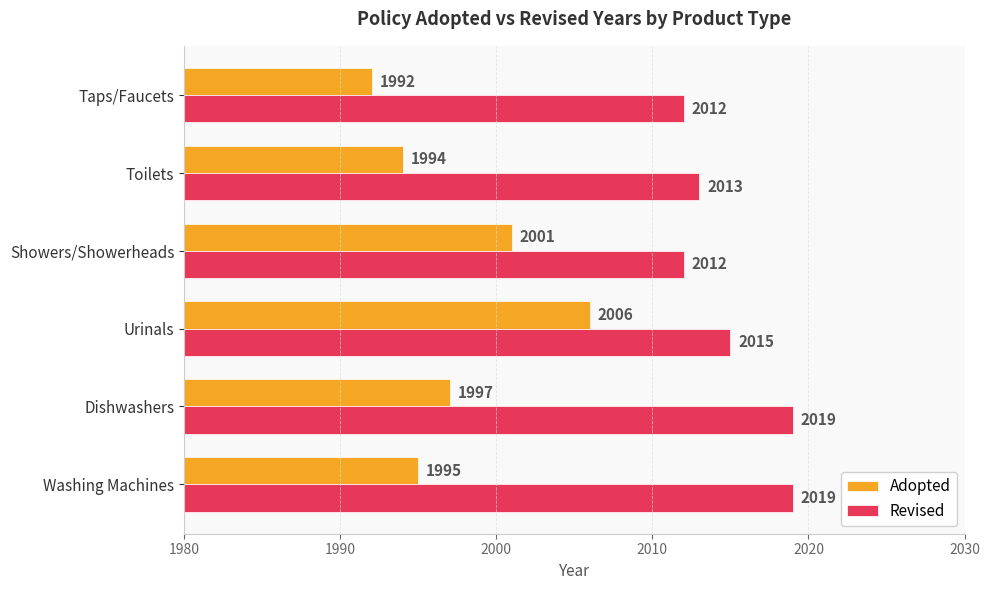

The Revised series shows 2012 at Taps/Faucets. True or false?

True